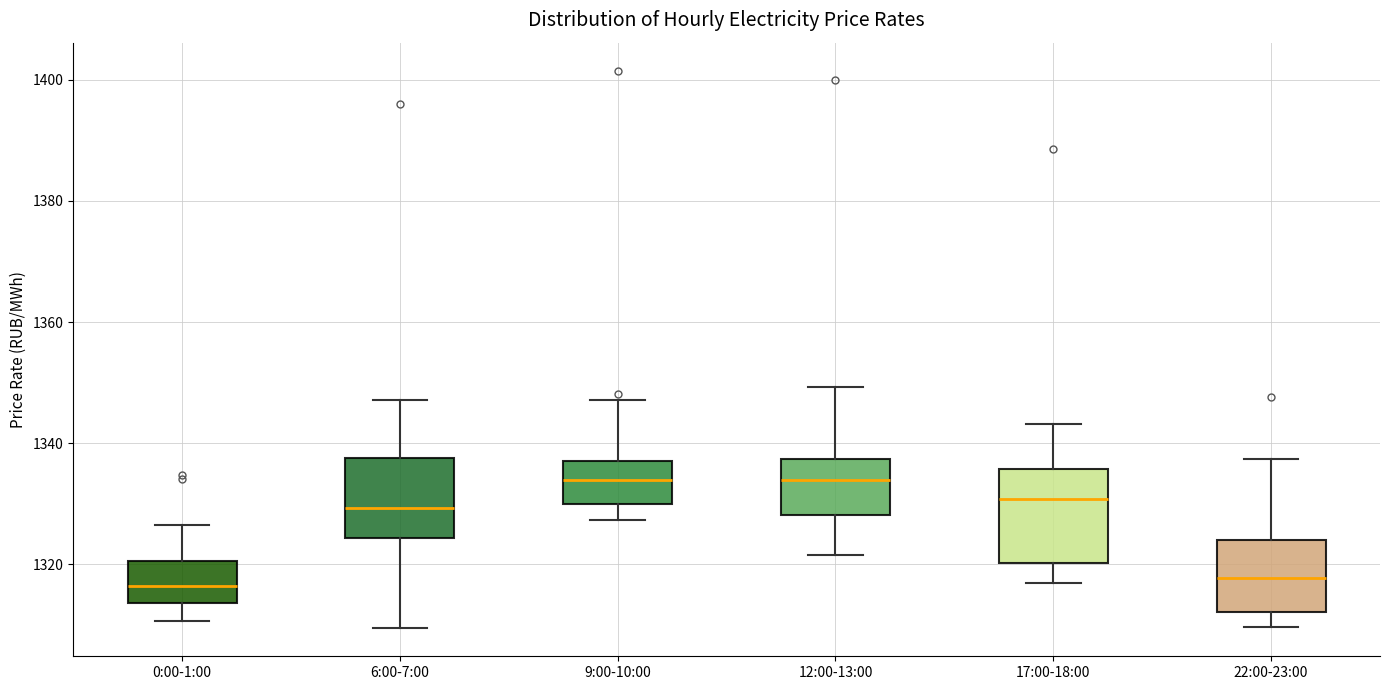

Which box is the tallest, from its lower edge to its upper edge?

17:00-18:00